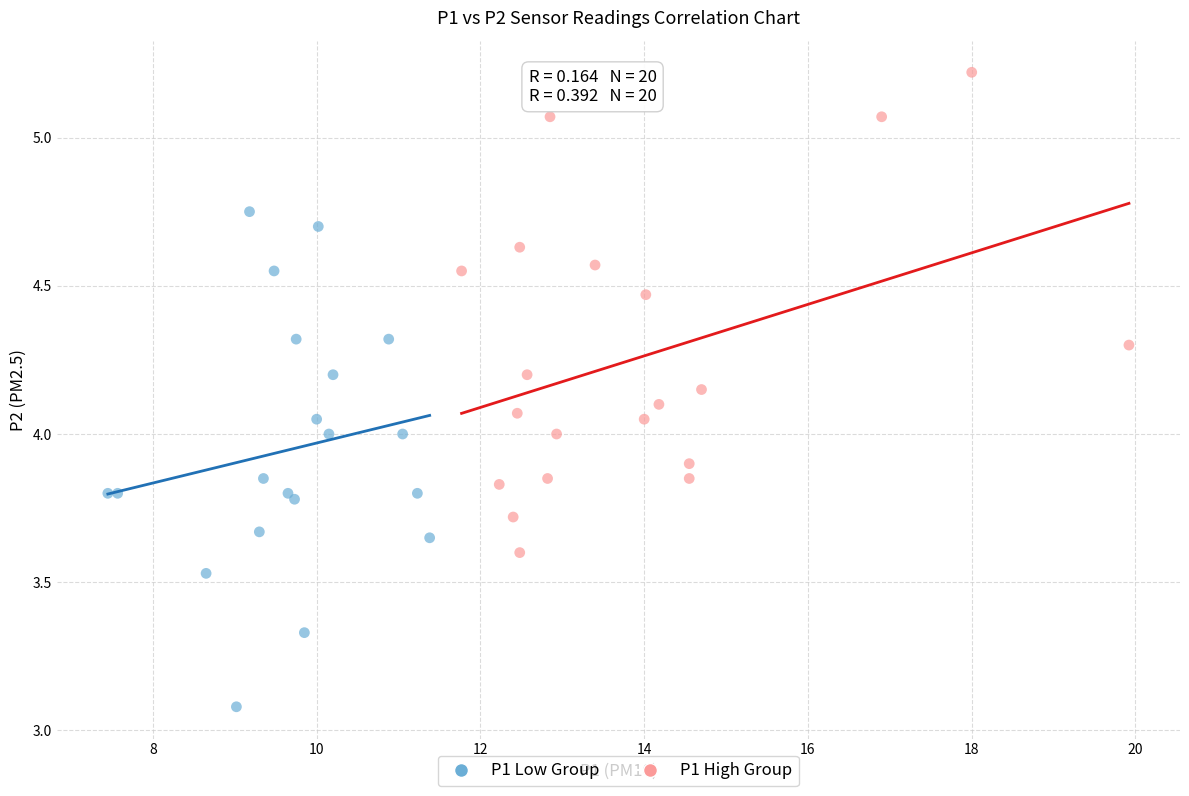

Which series reaches the maximum Y coordinate?

P1 High Group